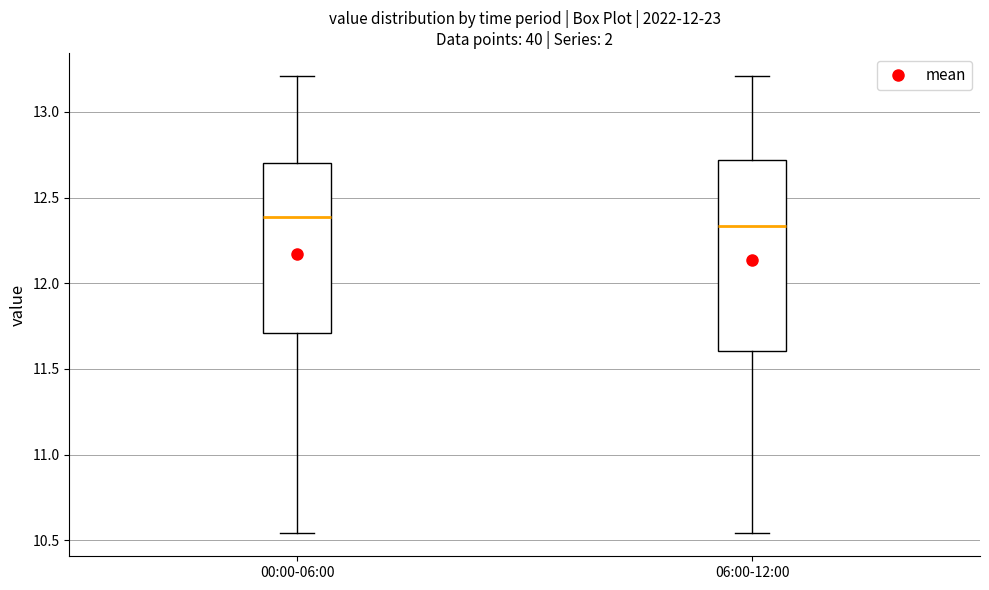

Reading left to right, read every box against the y-axis: the position of its median line, the range the box covers, and the ends of its whiskers. The values are not printed on the chart, so give them approximately, as read against the axis.

00:00-06:00: median 12.40, box 11.70 to 12.70, whiskers 10.55 to 13.20
06:00-12:00: median 12.35, box 11.60 to 12.70, whiskers 10.55 to 13.20